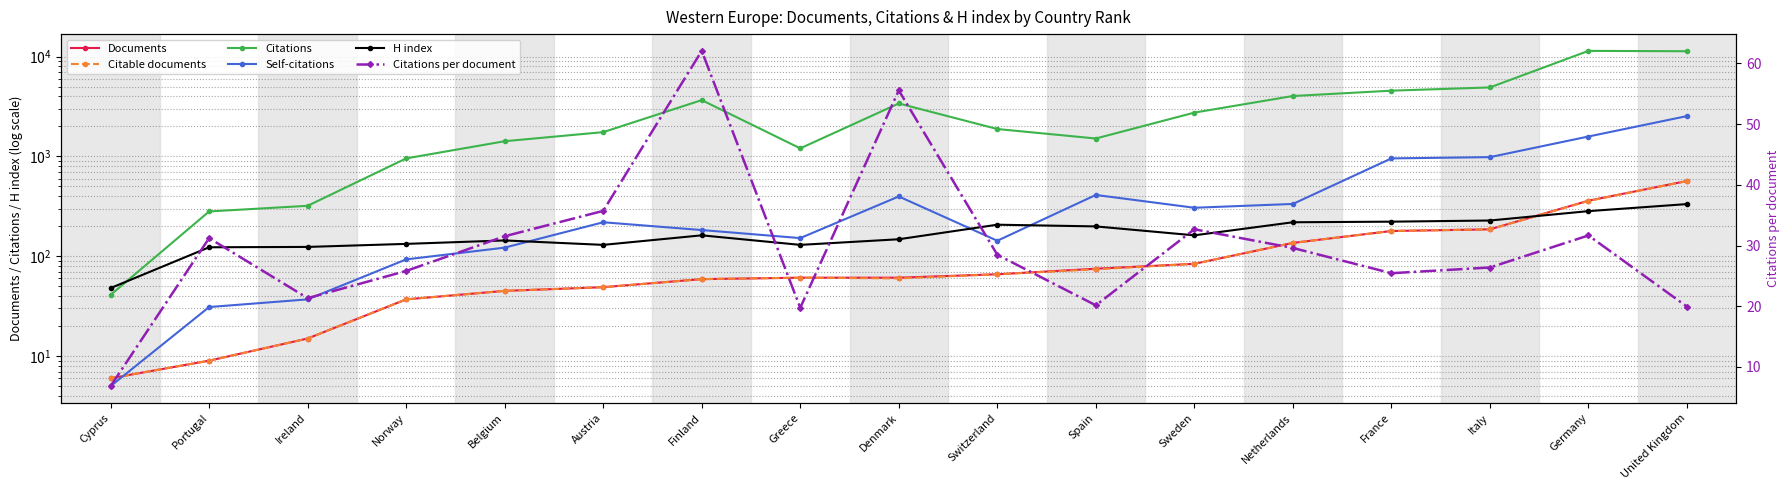

What is the difference between the maximum and second lowest values in the Documents series?

558.0